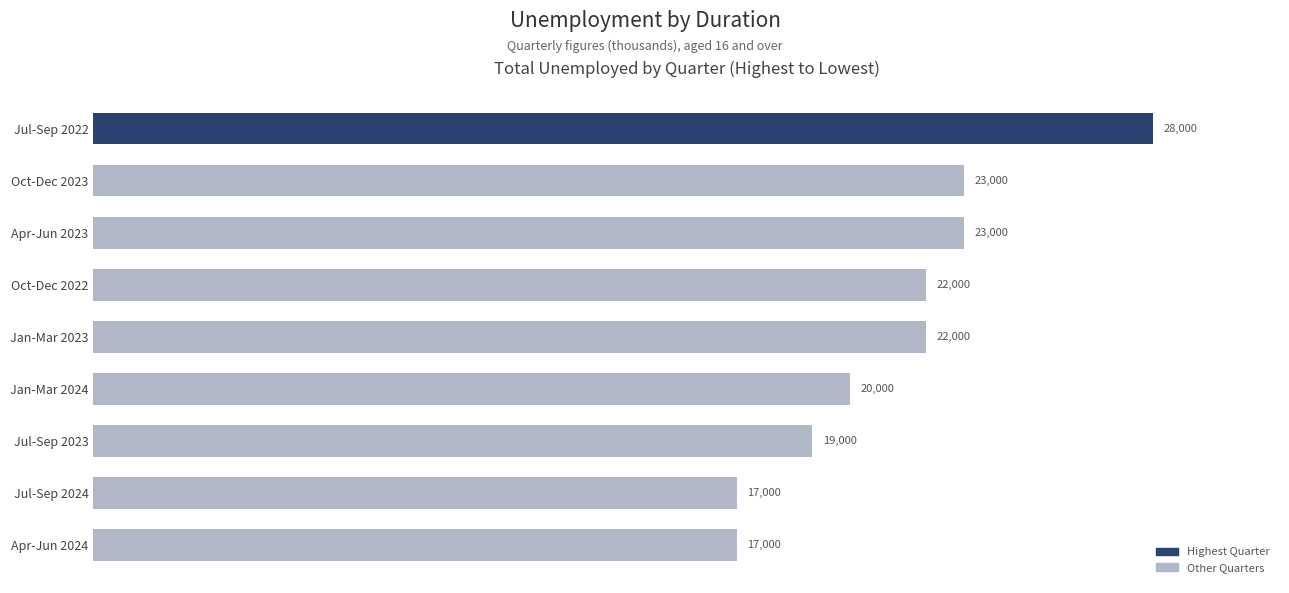

What is the label of the 4th bar from the top?

Oct-Dec 2022